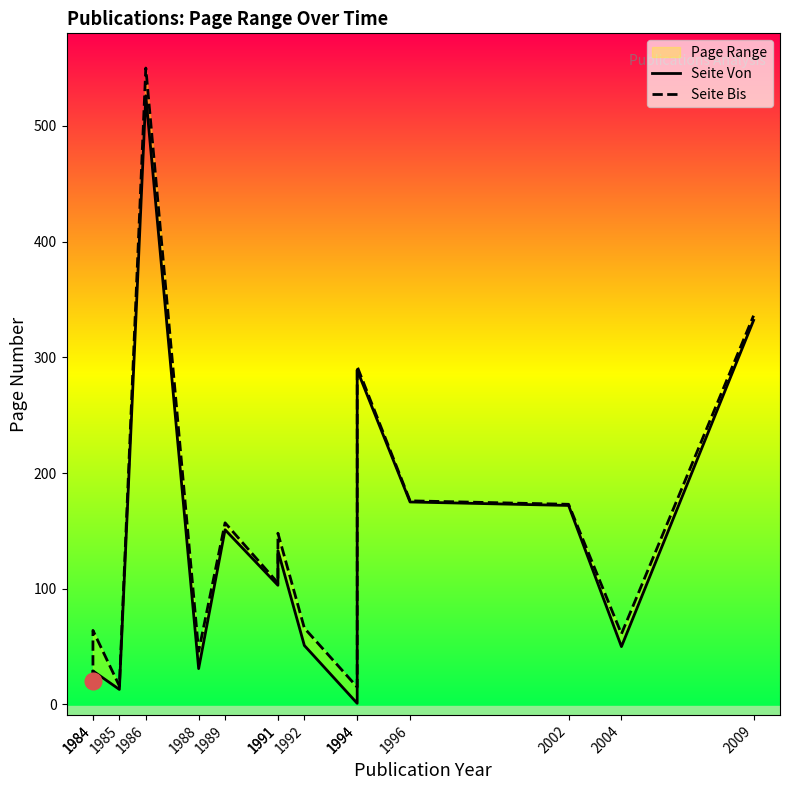

What is the total value across all series at 2009?

668